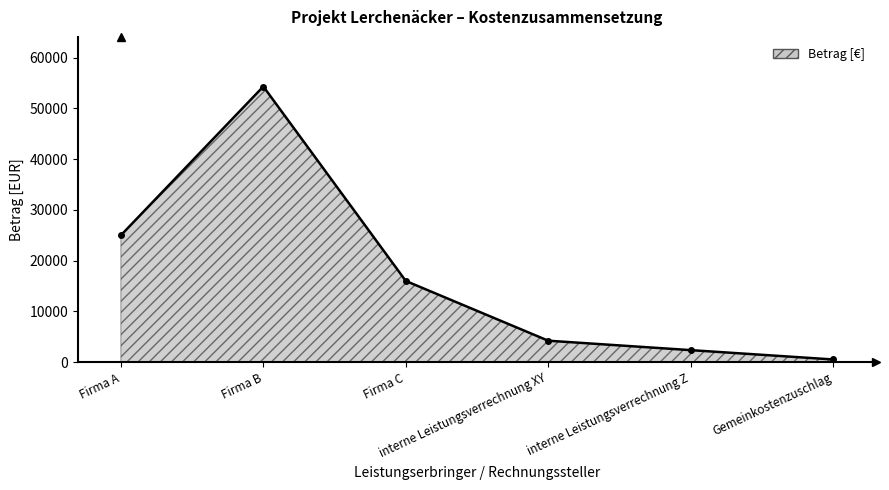

What position from the left is Firma B?

2